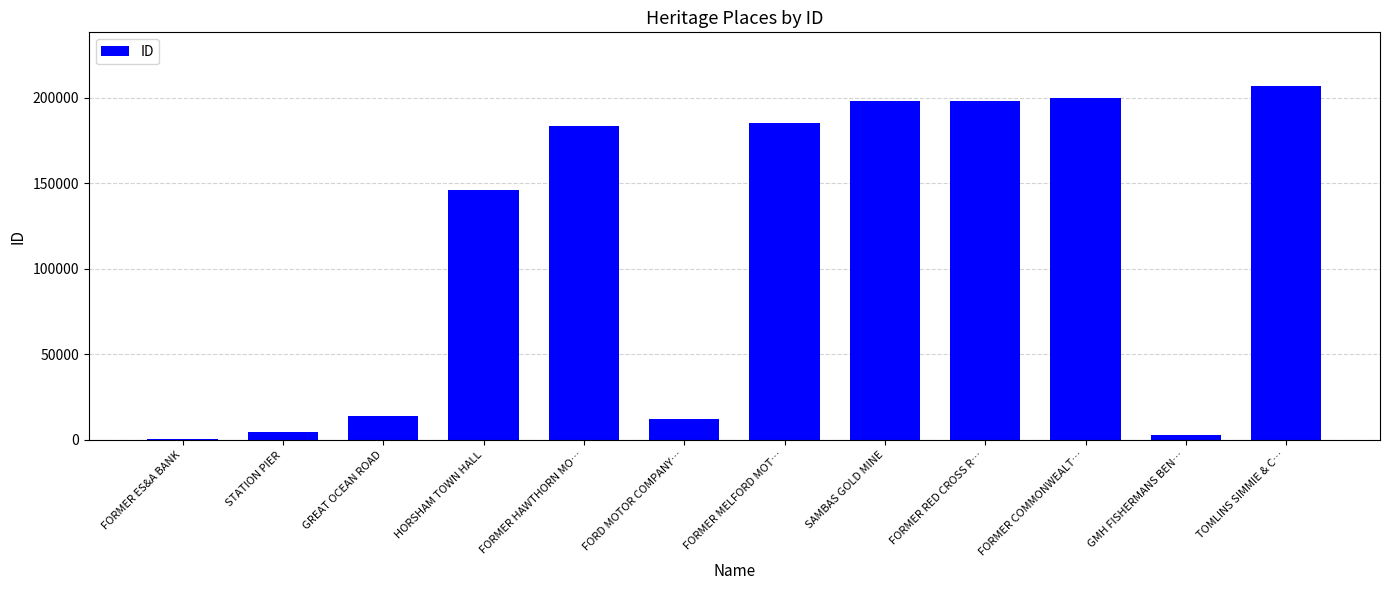

What is the sum of all values?

1353400